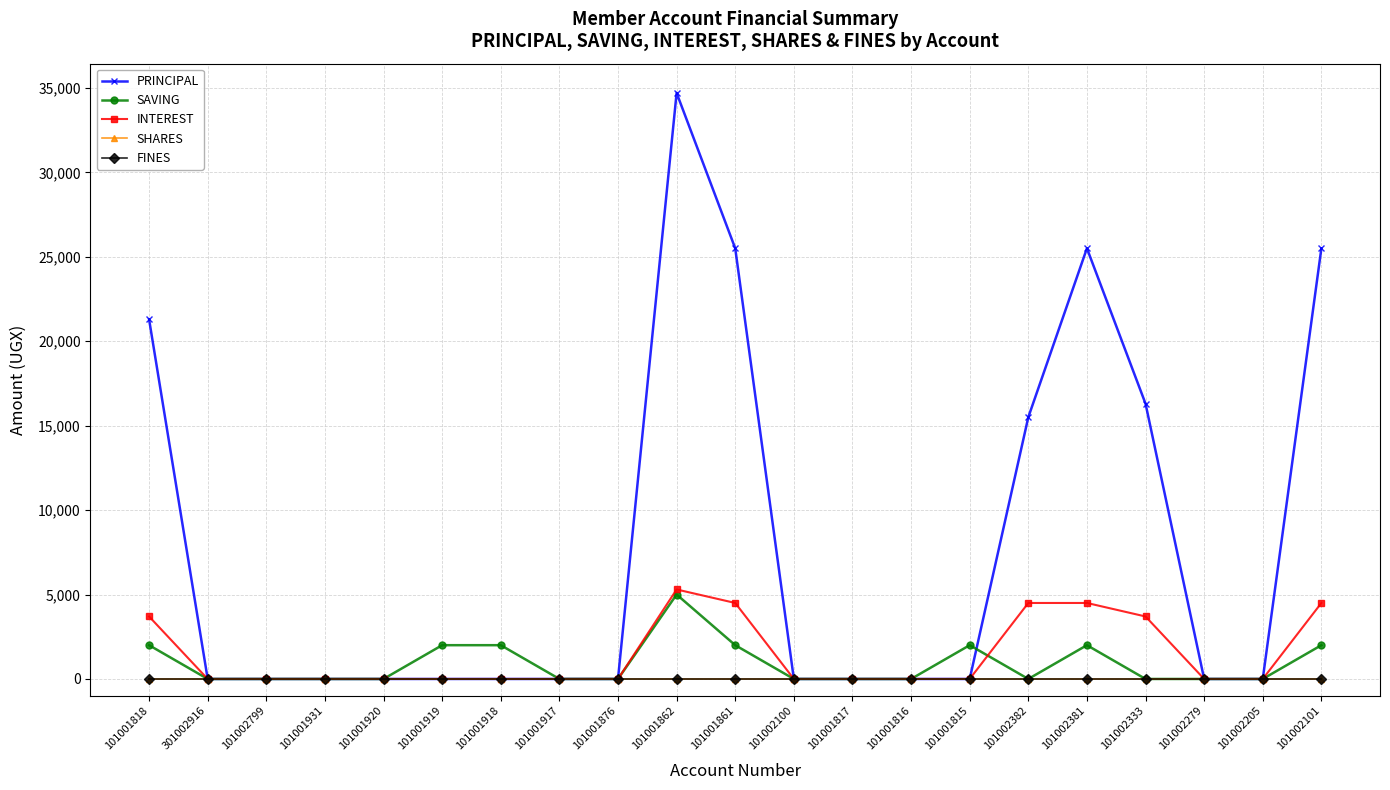

Is this an area chart (filled region under the line)?

No